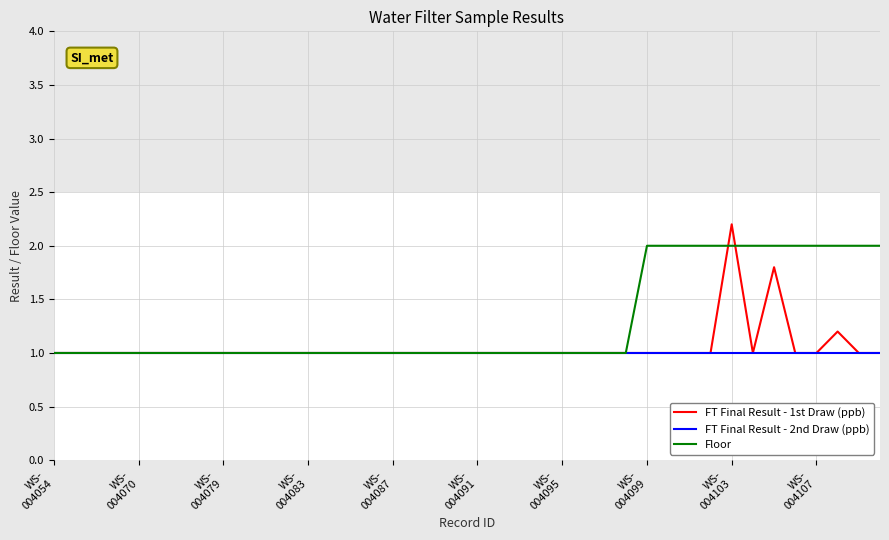

Which series has the largest total across all categories?

Floor